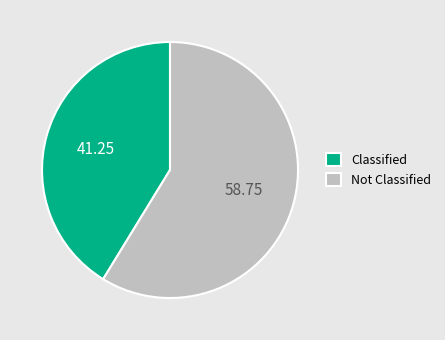

Does Classified account for over 50% of the chart?

No